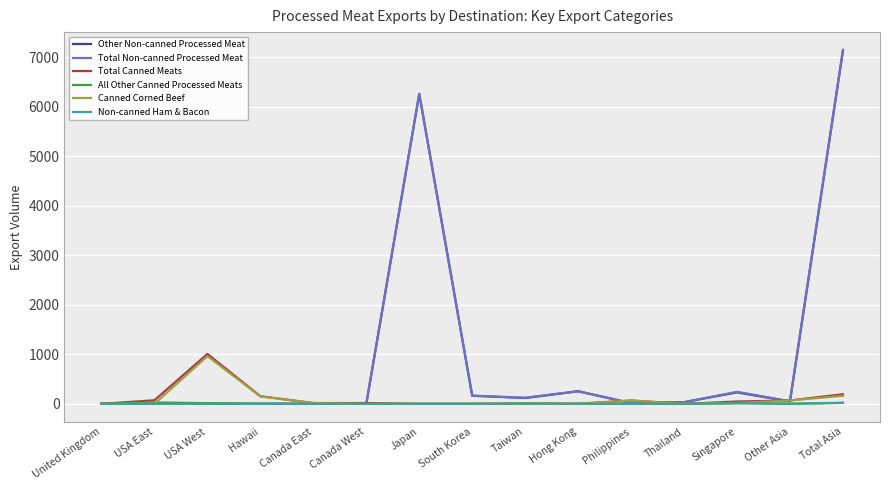

Which category has the highest value in the Total Canned Meats series?

USA West